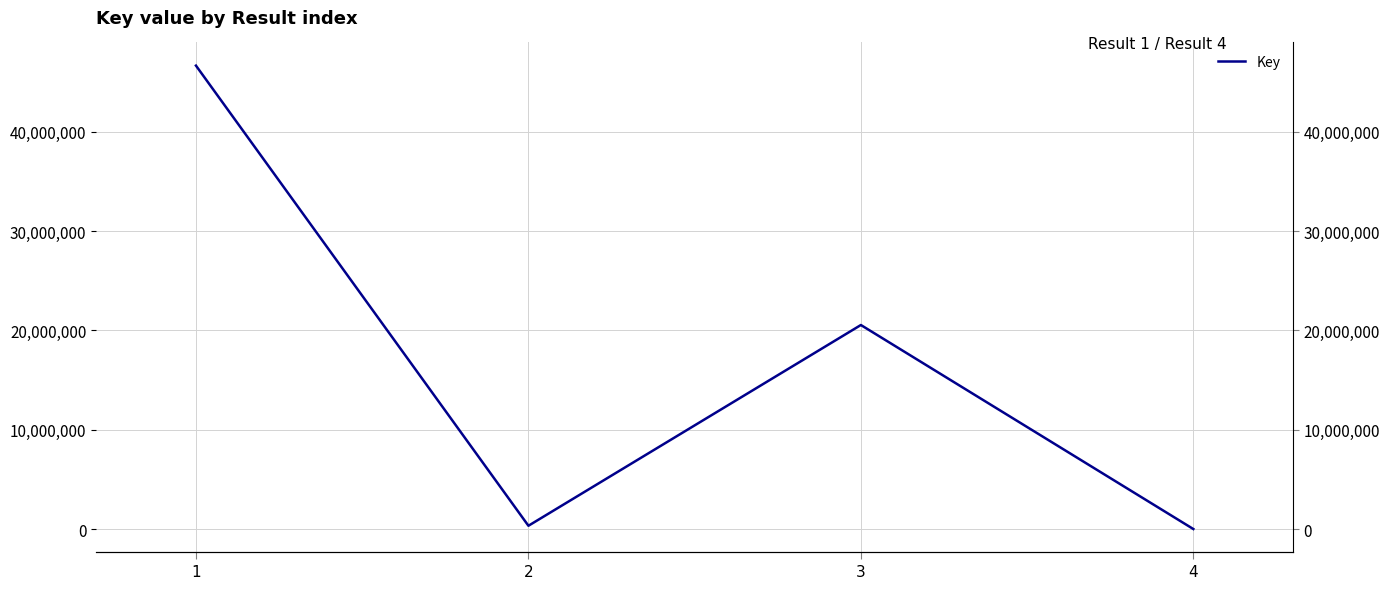

What is the value of the 1st point from the left?

46644544